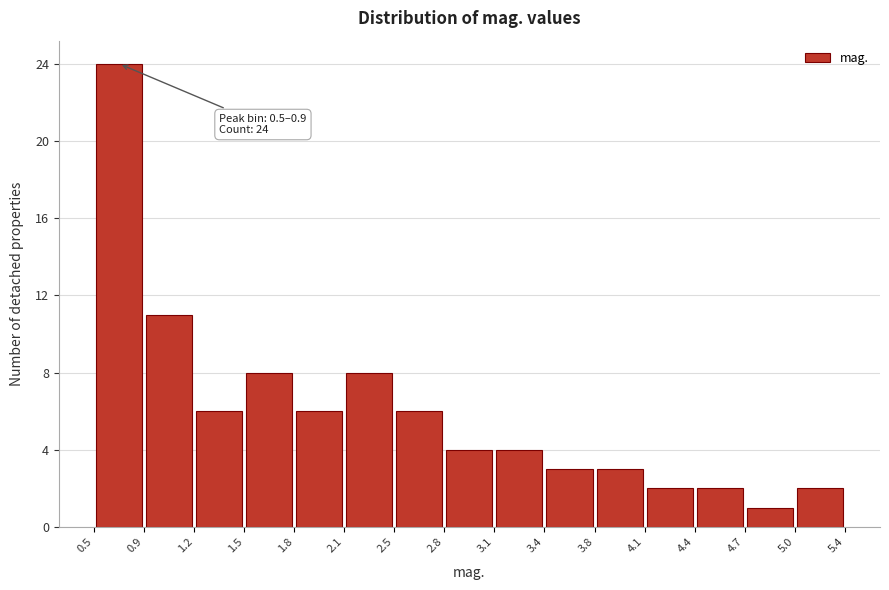

Which range on the x-axis has the tallest bar?

0.5 to 0.9